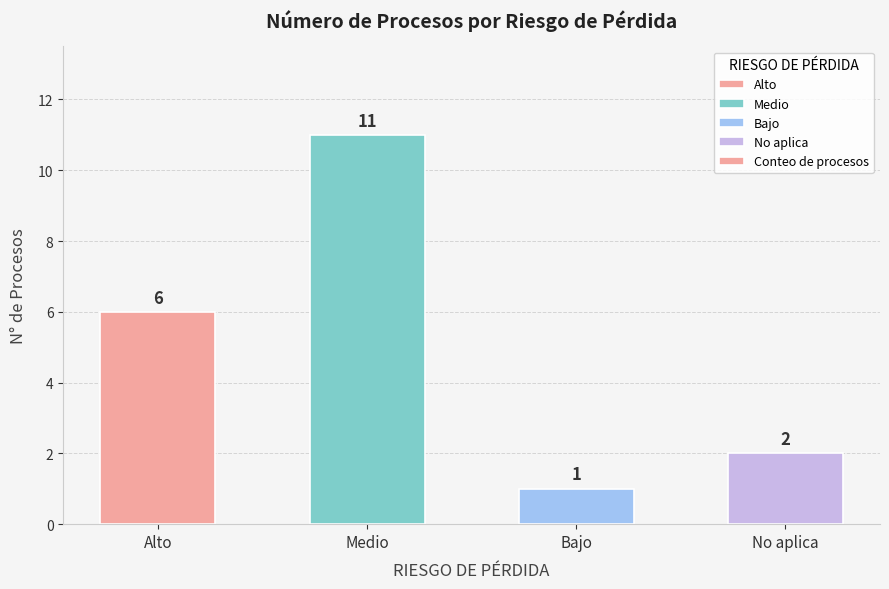

Rank the categories by value from lowest to highest.

Bajo, No aplica, Alto, Medio